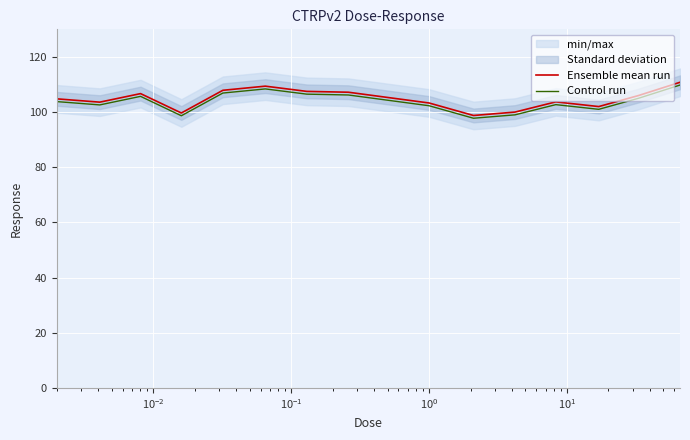

What is the difference between the maximum and second lowest values in the Ensemble mean run series?

11.1